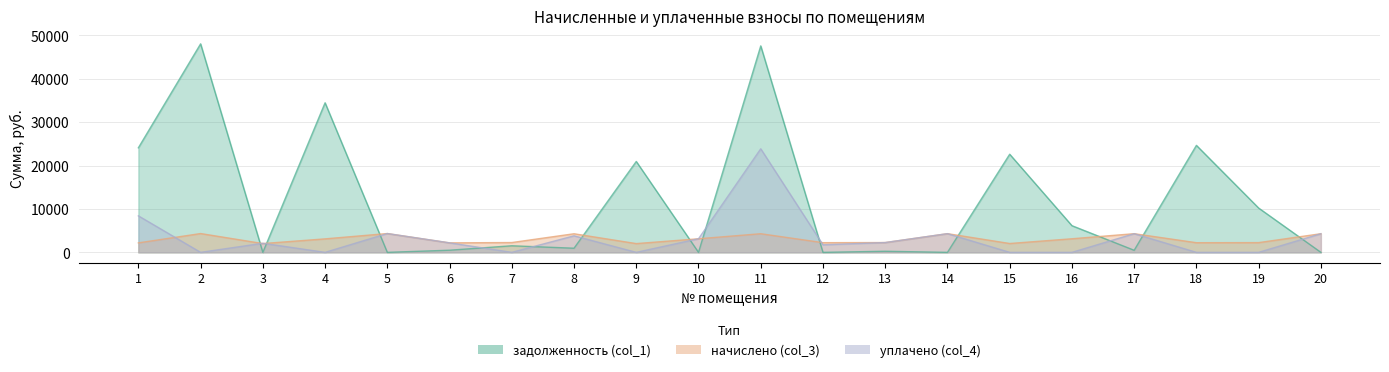

What is the average value of the начислено (col_3) series?

3059.5